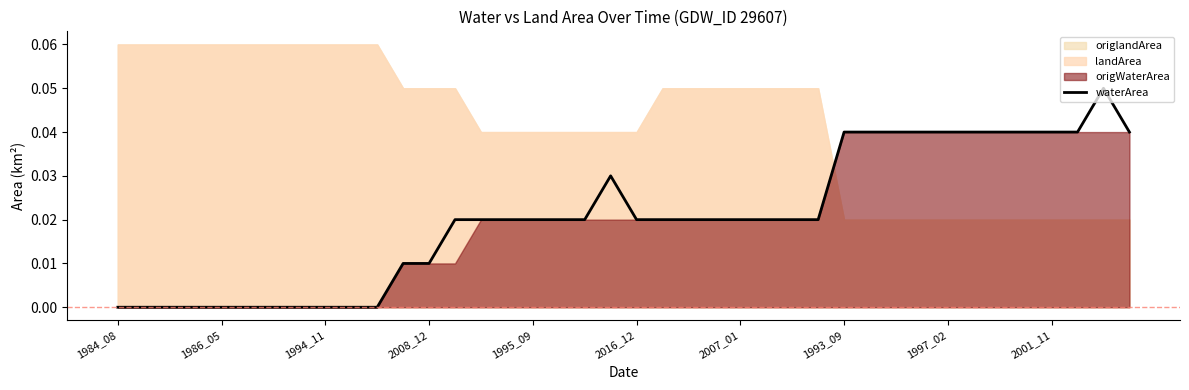

The chart shows a value of 0.0 at 15. True or false?

True